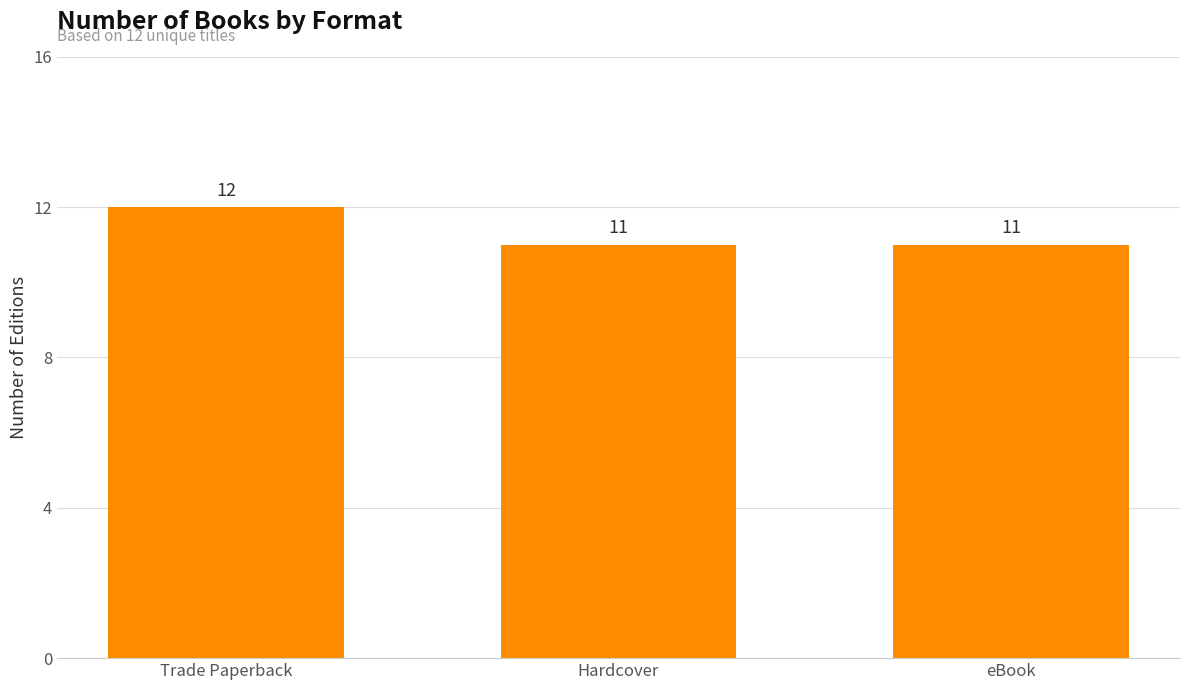

What is the minimum value shown in the chart?

11